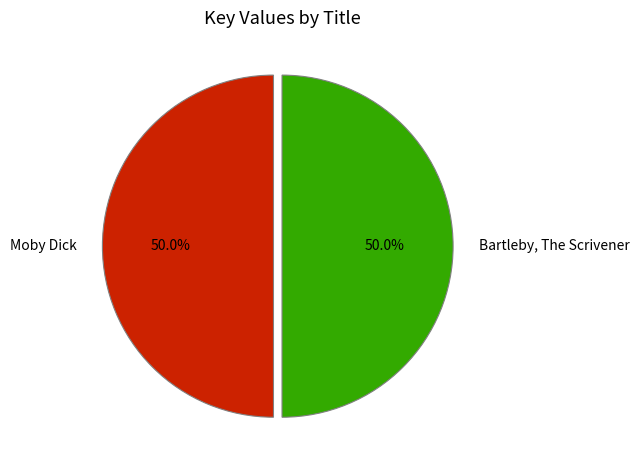

What is the ratio of the value at Moby Dick to the value at Bartleby, The Scrivener?

1.0